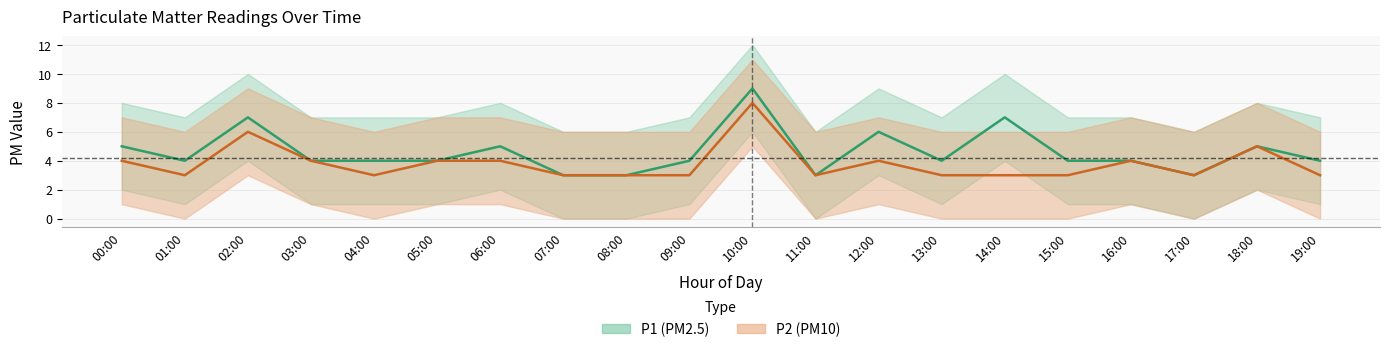

What position from the right is 07:00?

13